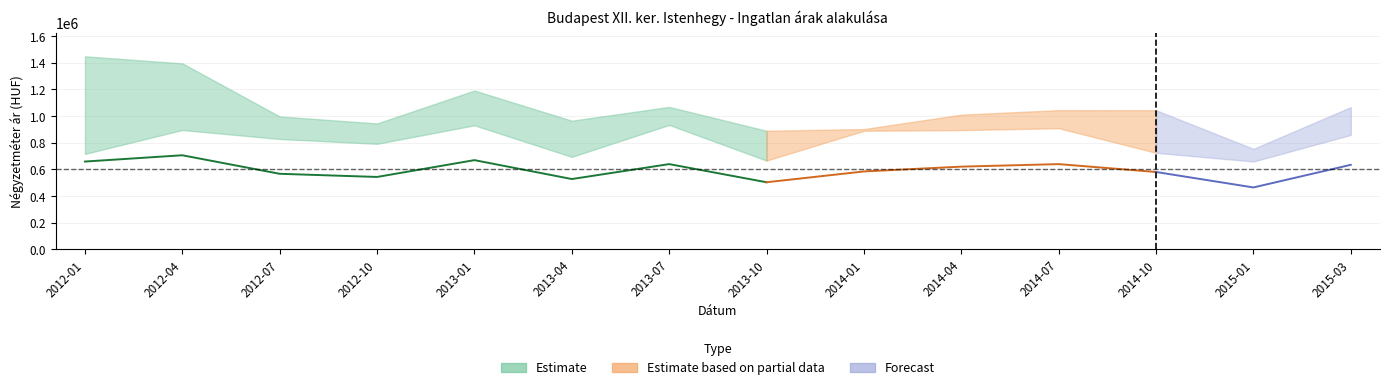

True or false: upper has a value of 2099849 at 2012-01.

False